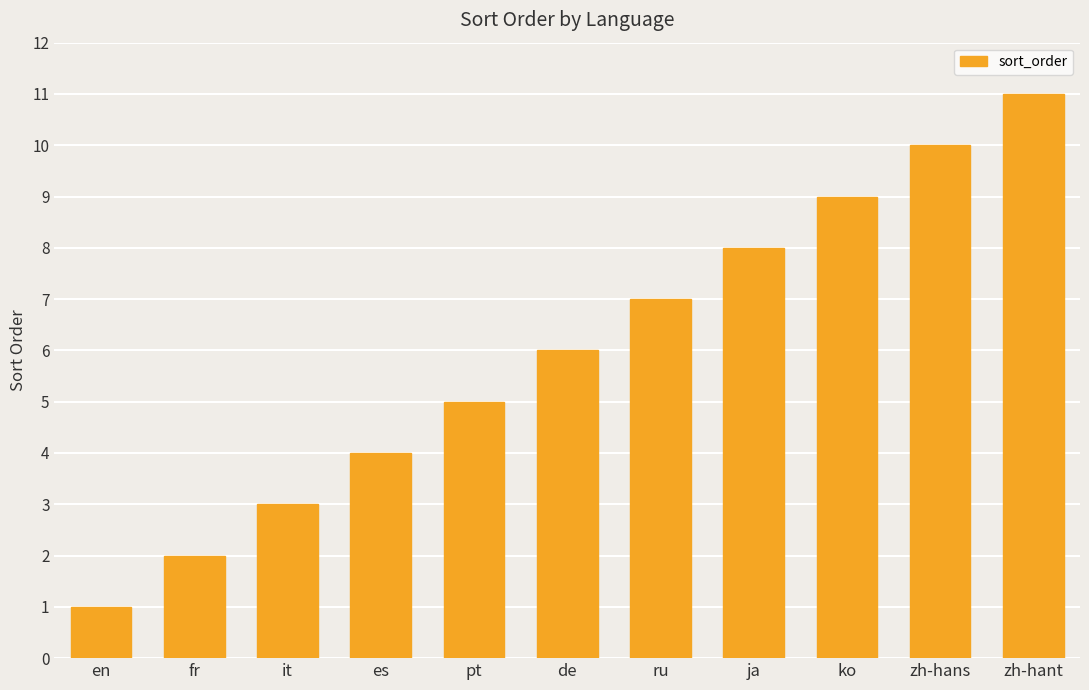

Reading left to right, list all the values displayed in this chart.

1	2	3	4	5	6	7	8	9	10	11